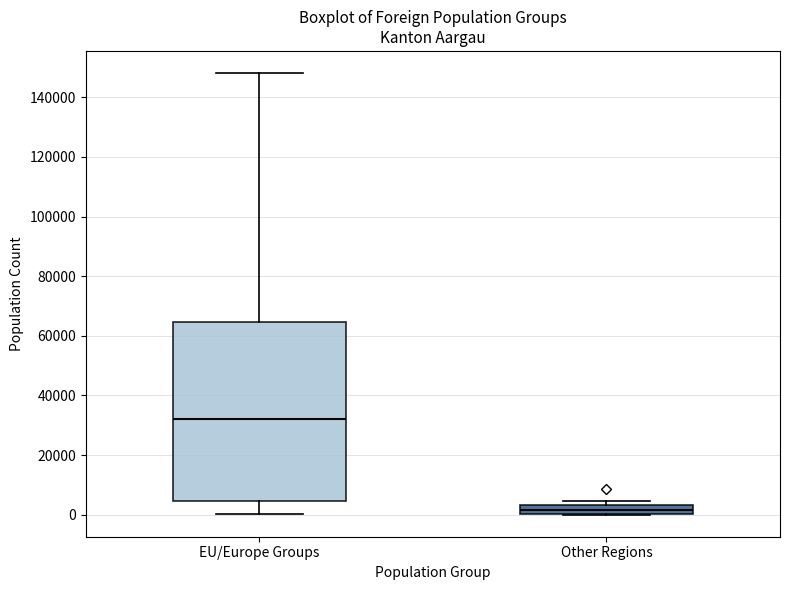

Comparing the boxes themselves (not the whiskers), which one is the tallest?

EU/Europe Groups